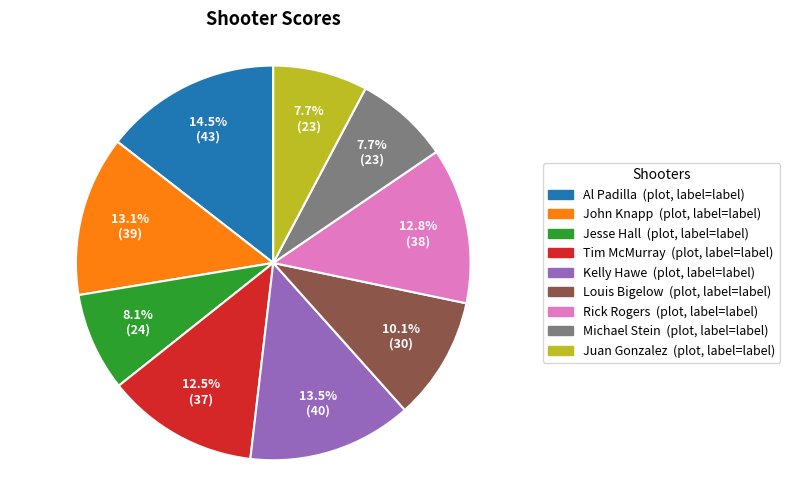

To the nearest percent, what is the average slice percentage?

11%